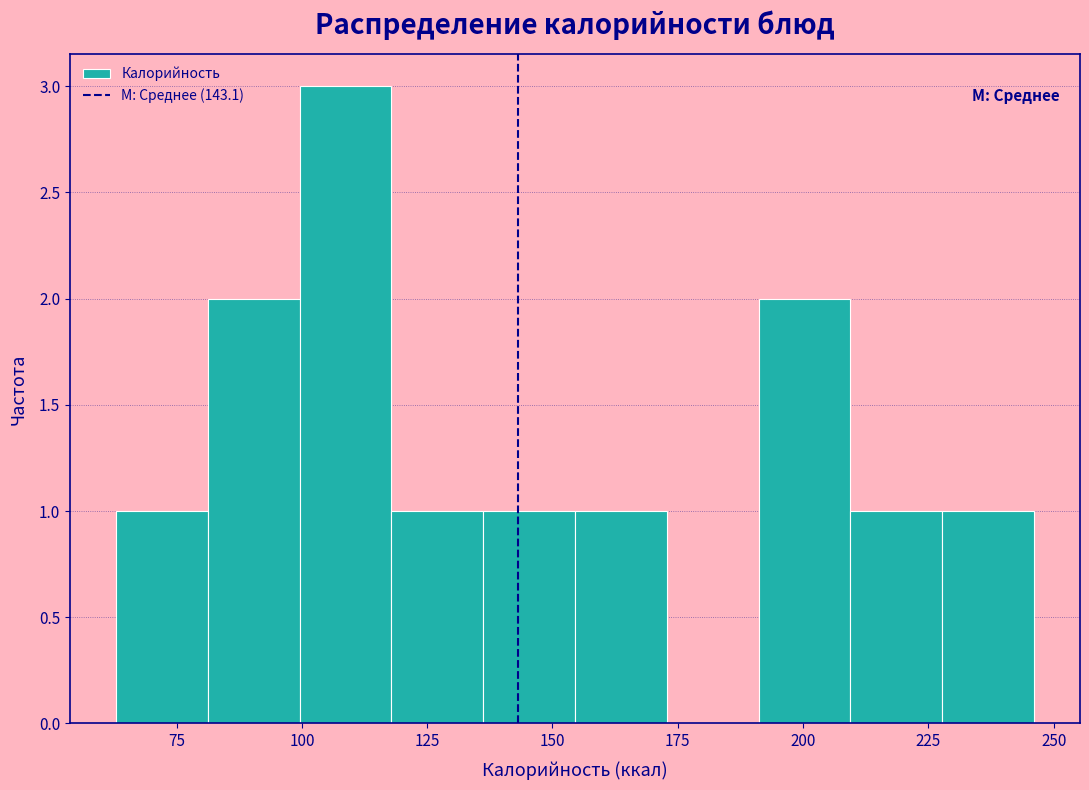

Read against the x-axis, roughly where is the centre of the tallest bar?

110